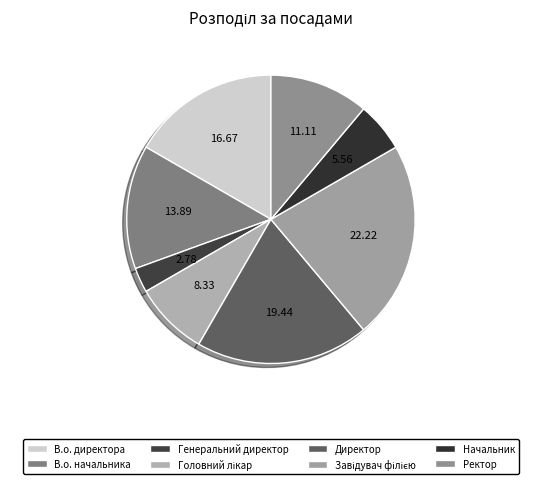

Count the number of slices in the pie.

8